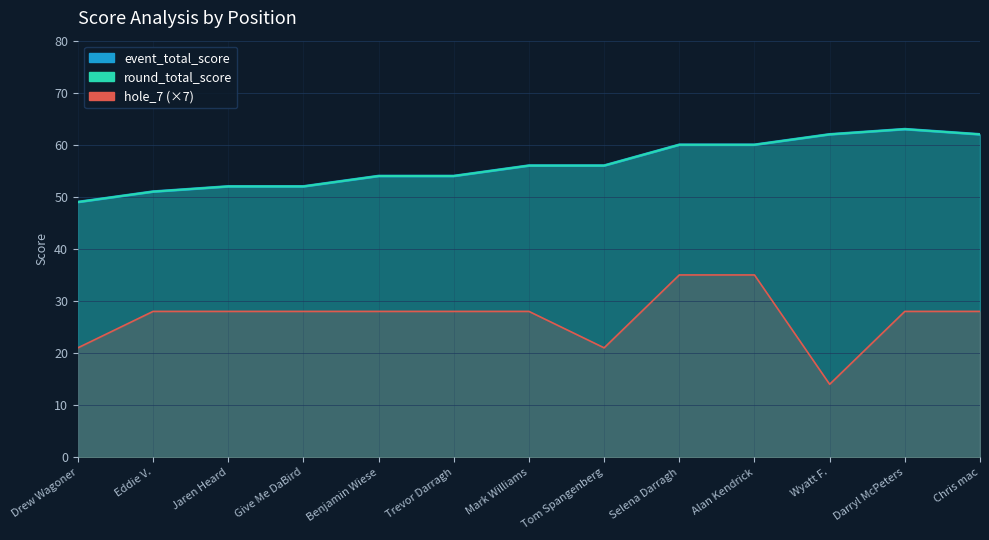

How many lines are shown in the chart?

3